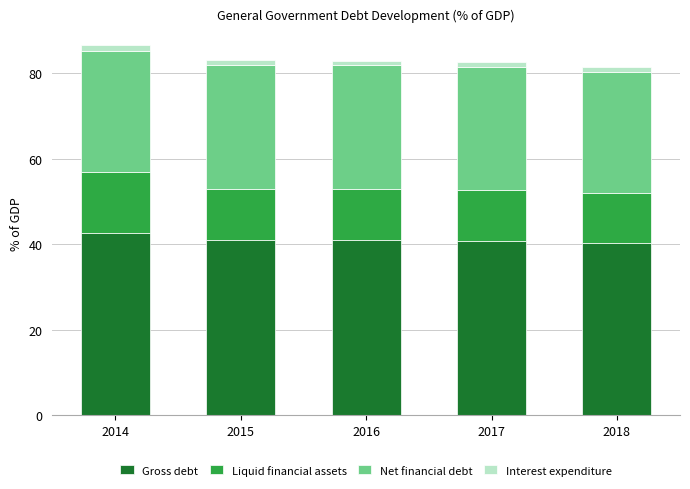

What is the lowest value of the Gross debt series?

40.2